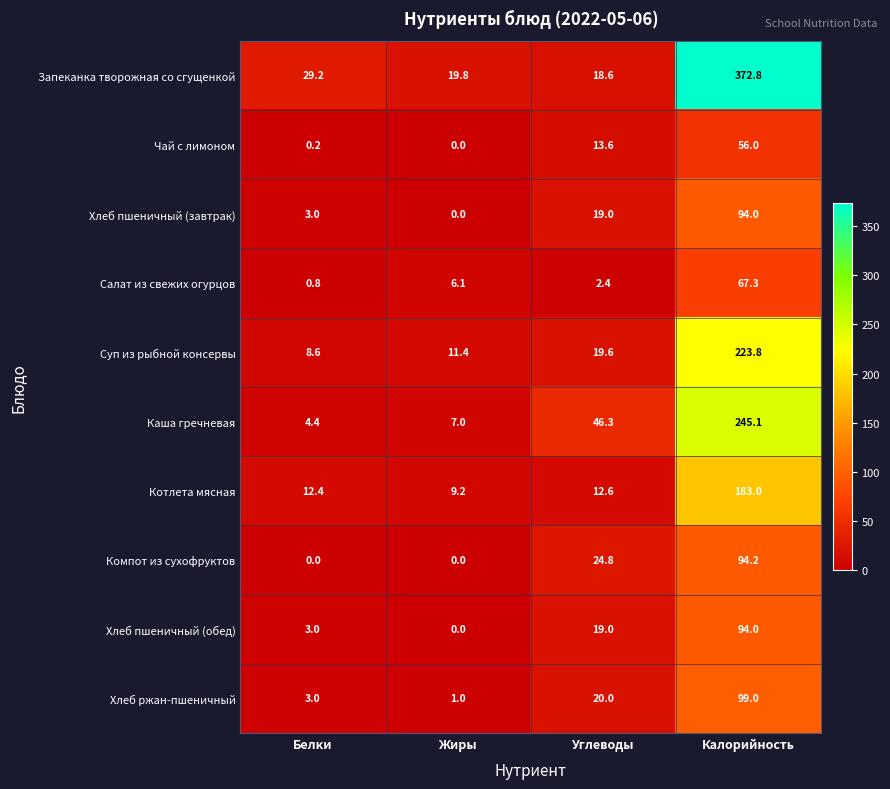

Which series has the largest total across all categories?

Запеканка творожная со сгущенкой